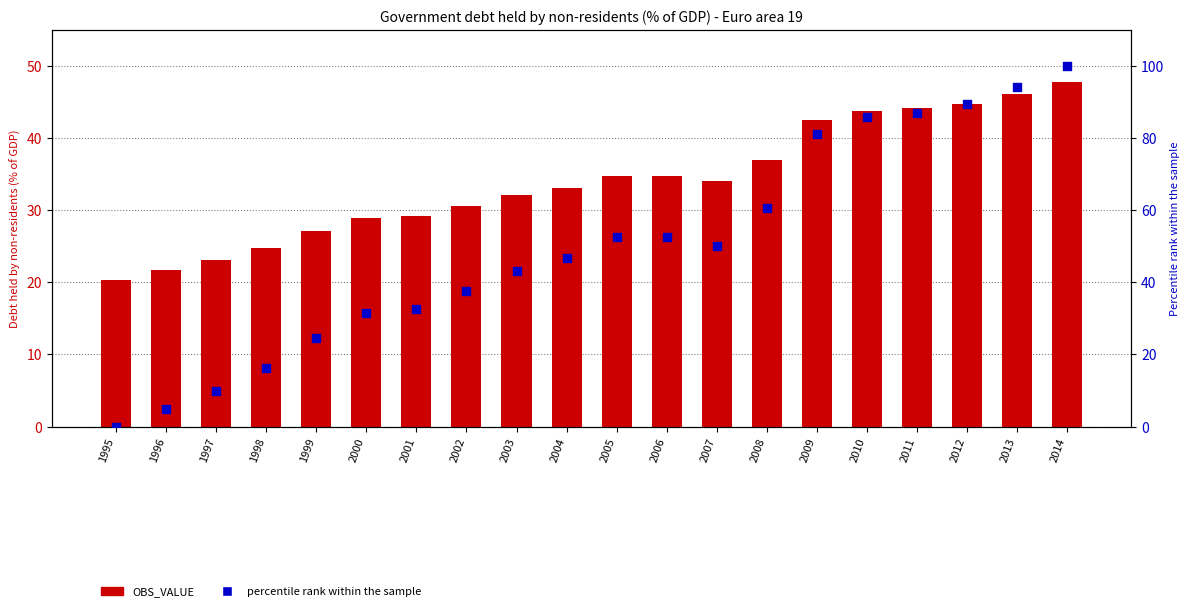

Which series contains the highest Y value?

percentile rank within the sample